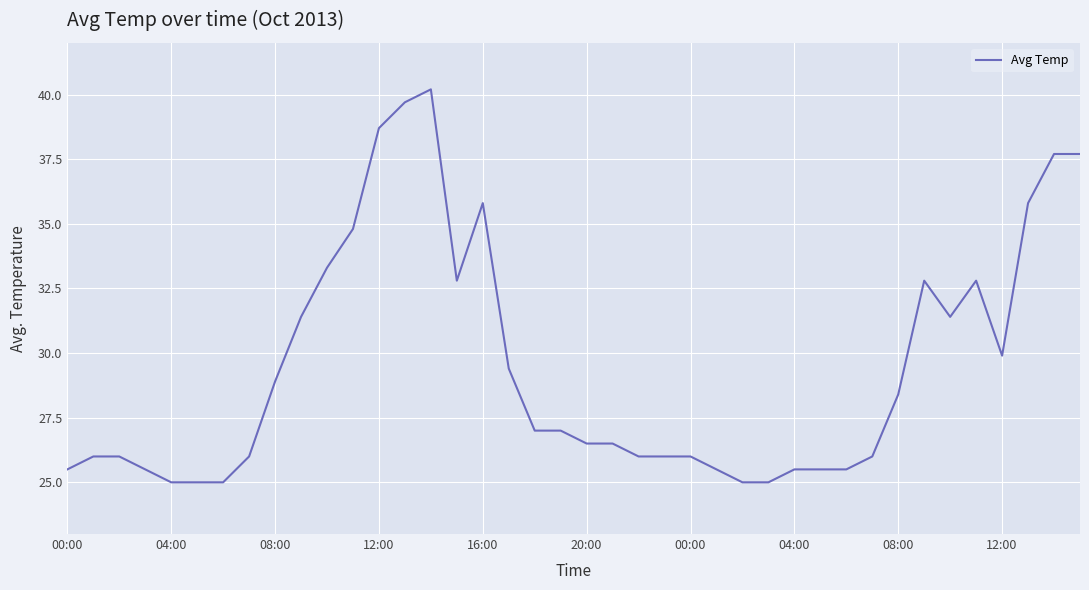

What is the difference between the maximum and minimum values?

15.2